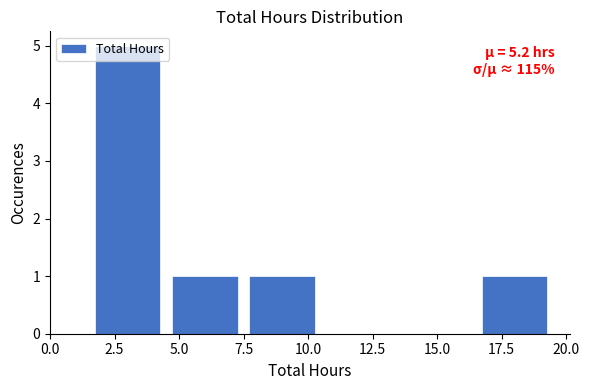

Which range on the x-axis has the tallest bar?

1.5 to 4.5